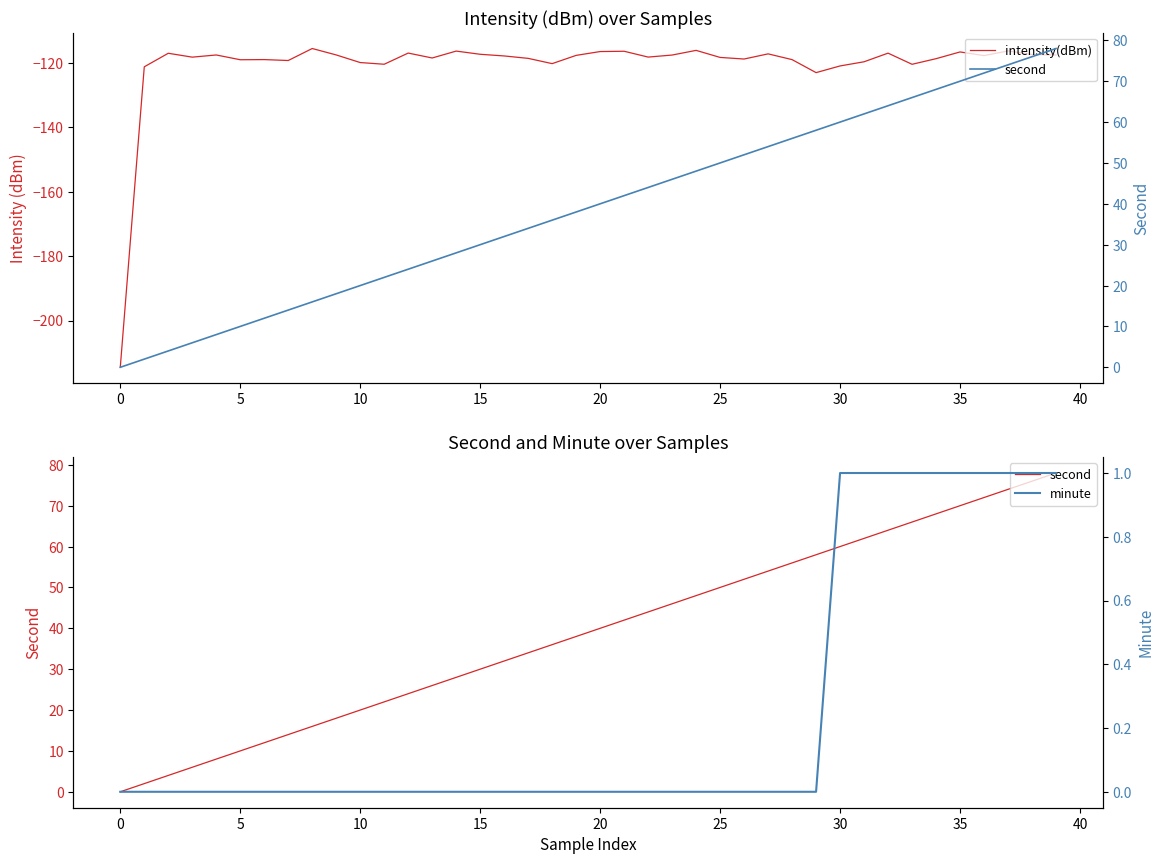

Where is second nearest to the value 39?

19